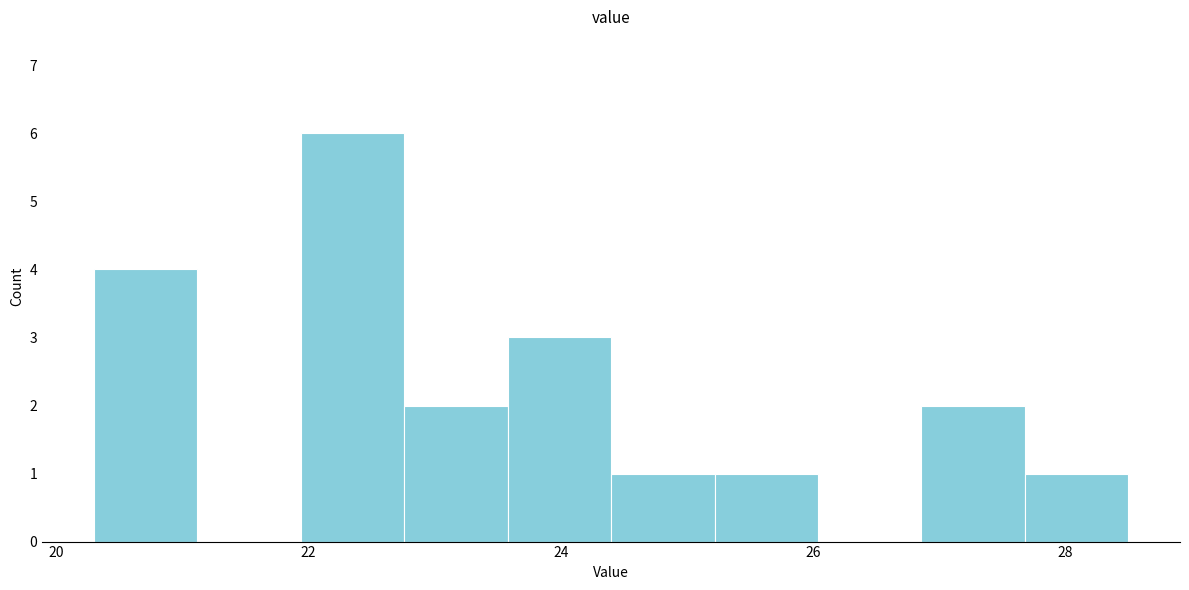

What is the height of the bar covering 21.94 to 22.76 on the x-axis? Neither the bar edges nor the heights are printed on the chart, so give them approximately, as read against the axes.

6